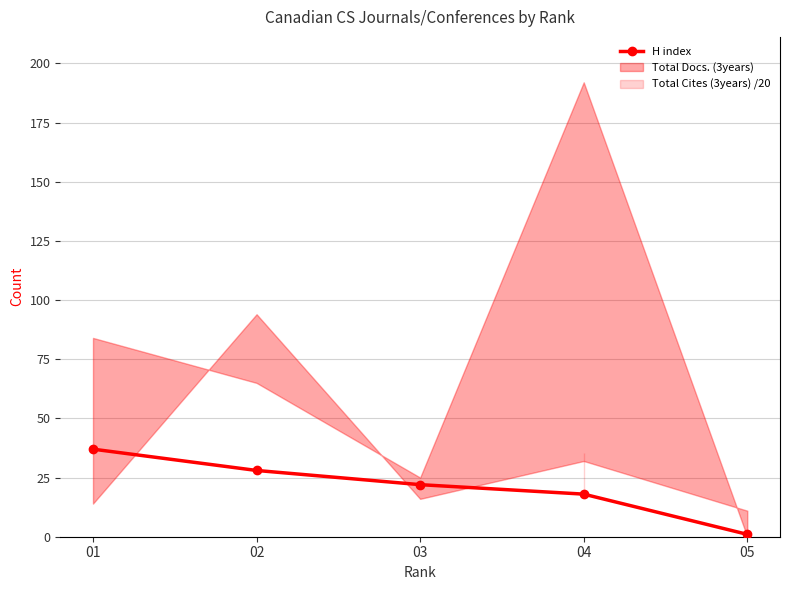

At which label does H index reach its minimum?

05